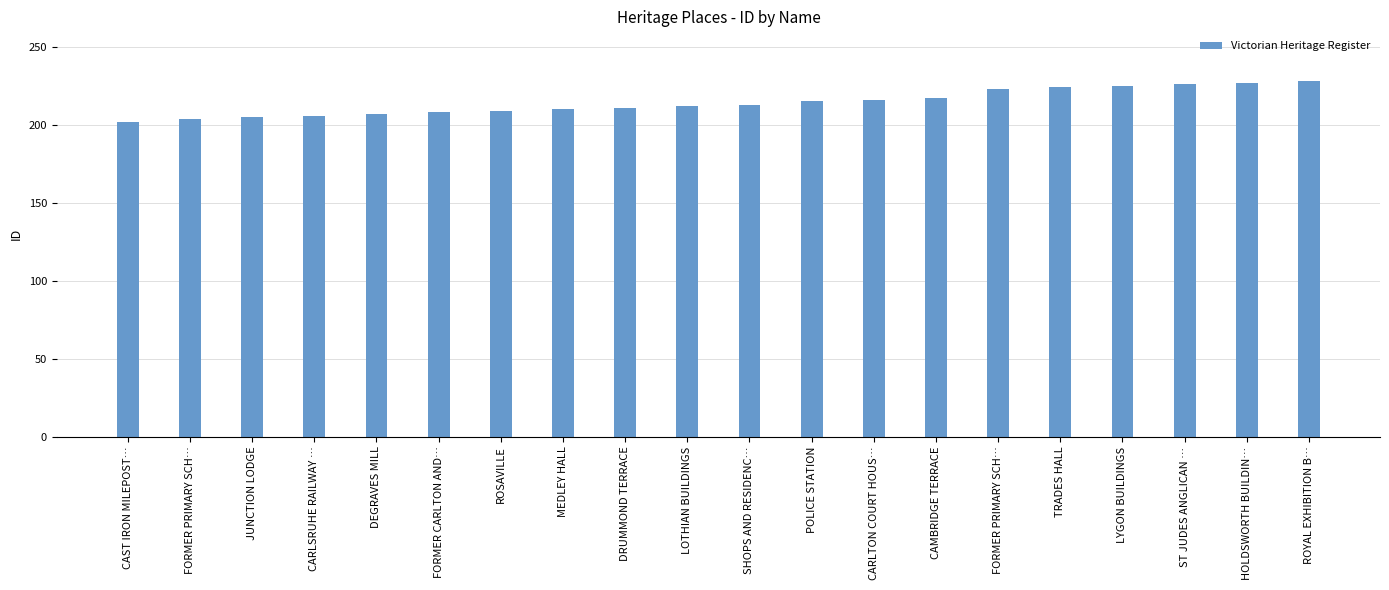

What is the sum of the values at ST JUDES ANGLICAN … and CAST IRON MILEPOST…?

428